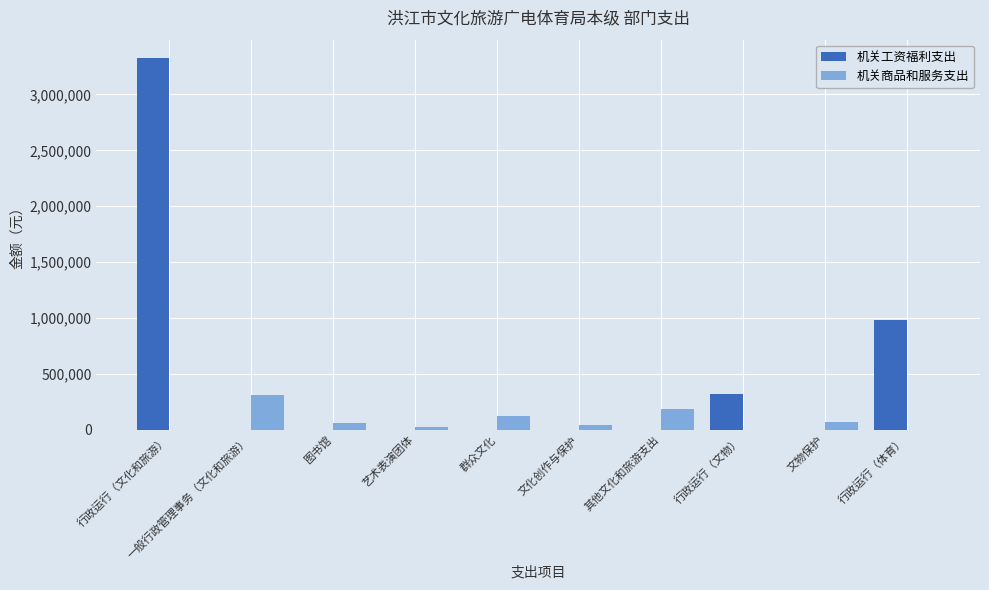

What is the total value across all series at 行政运行（文物）?

322500